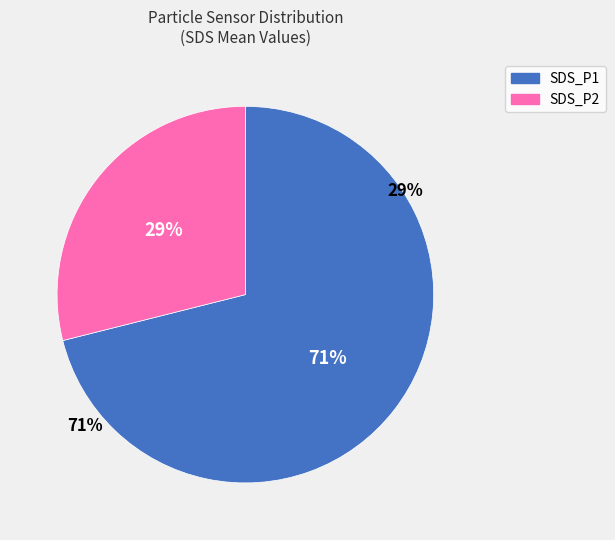

True or false: SDS_P2 accounts for 29% of the total.

True